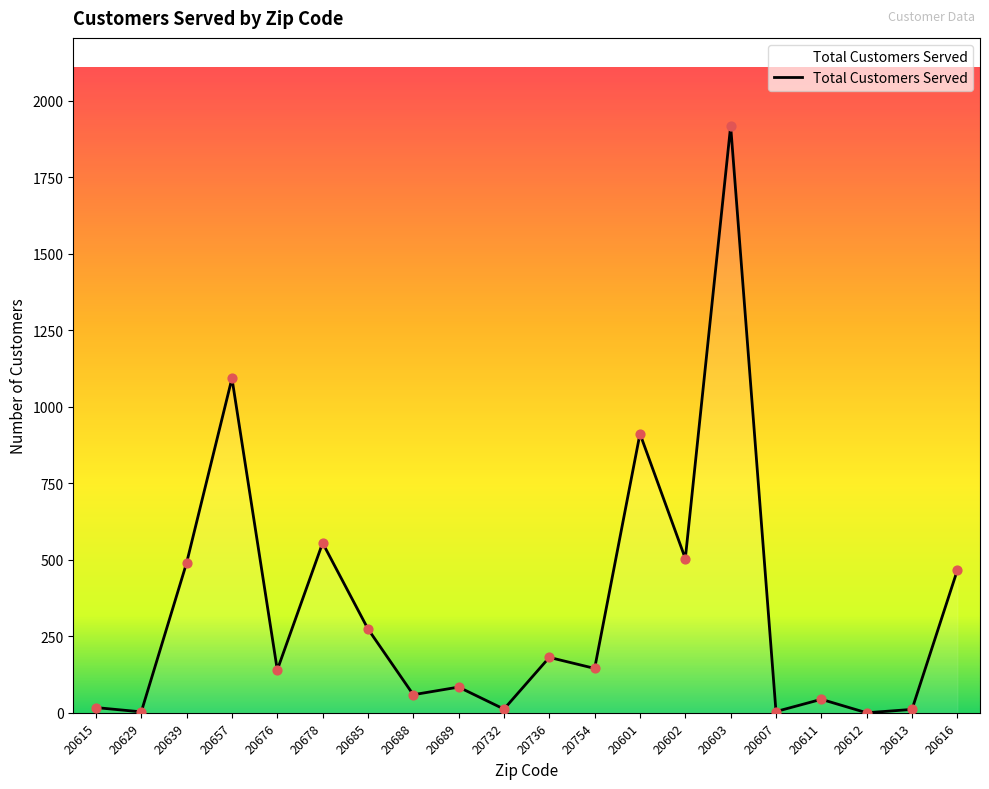

What is the change in value from 20678 to 20603?

+1363